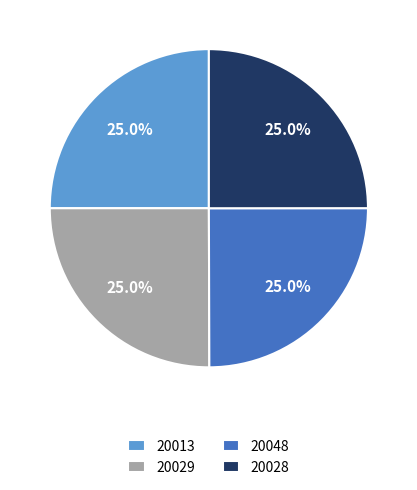

Does any single category account for the majority?

No